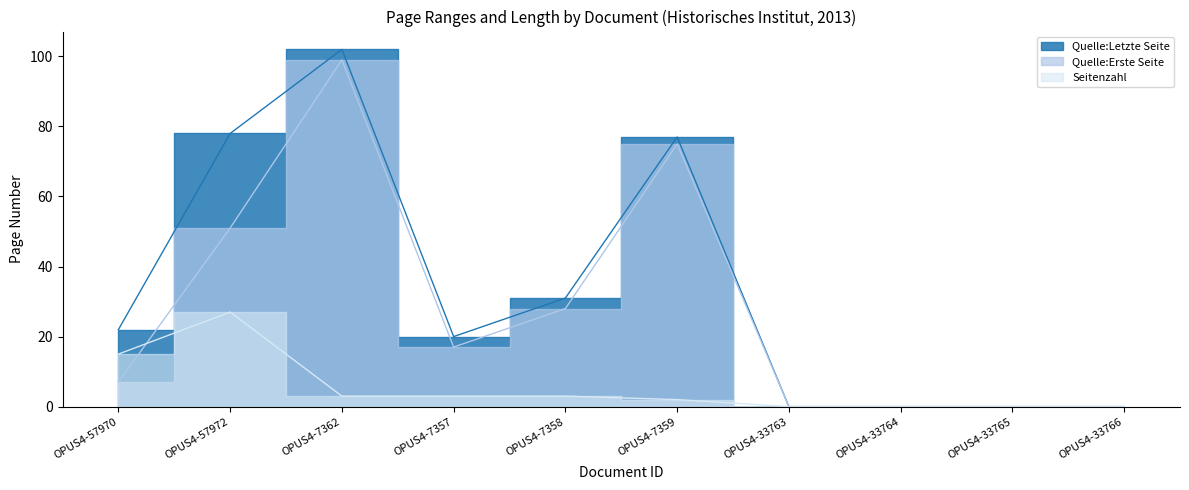

Rank the series by their maximum value, from highest to lowest.

Quelle:Letzte Seite, Quelle:Erste Seite, Seitenzahl